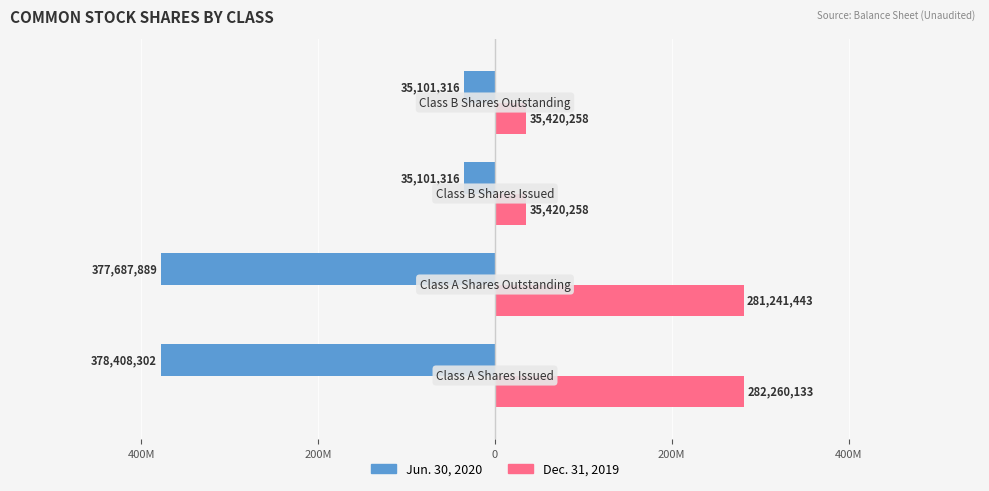

What are all the series names shown in the legend?

Jun. 30, 2020, Dec. 31, 2019